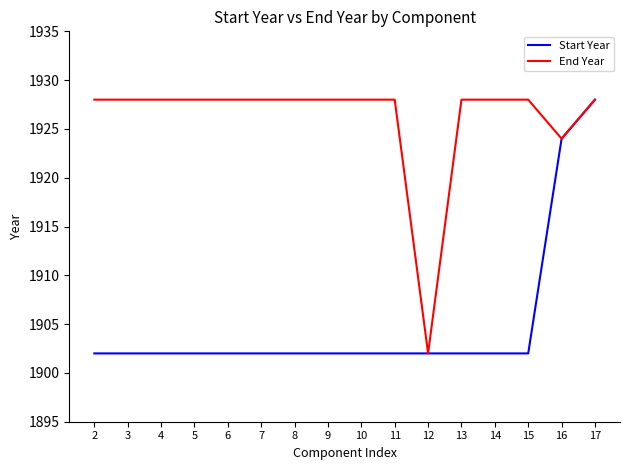

What is the maximum value shown in the chart?

1928